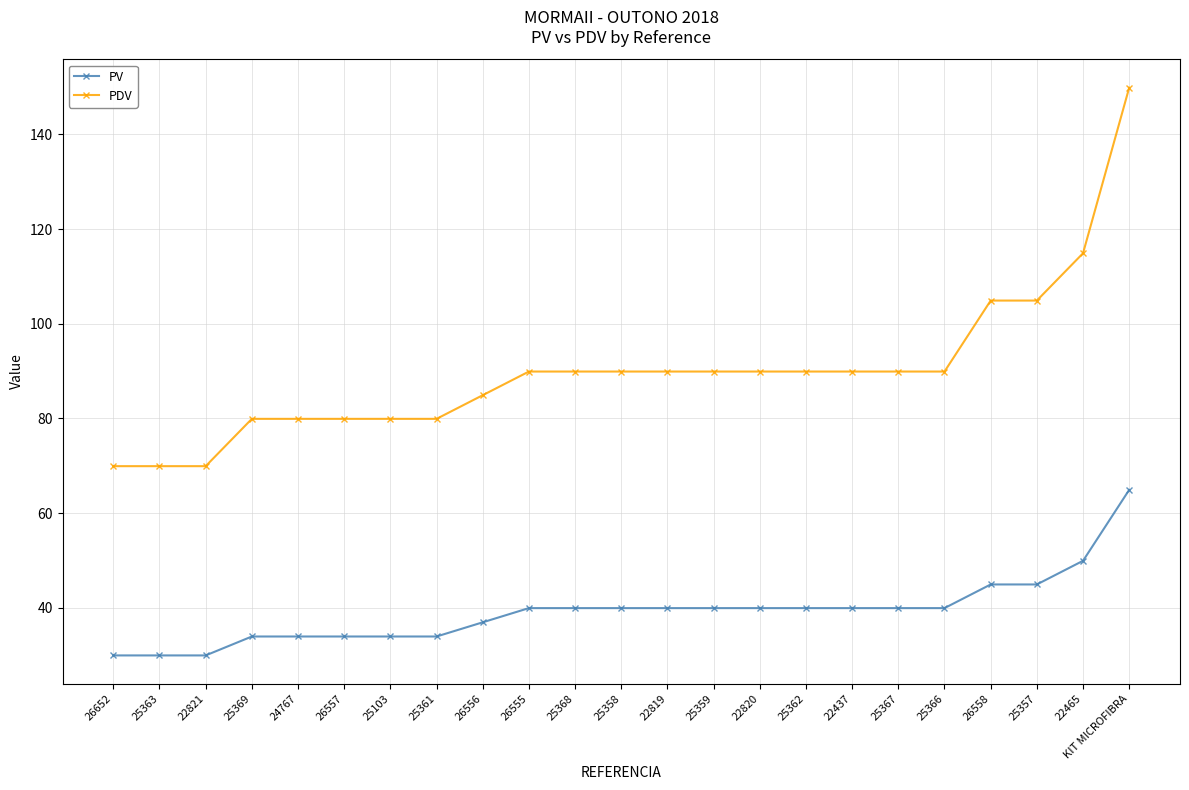

What is the difference between the maximum and minimum values in the PDV series?

80.0